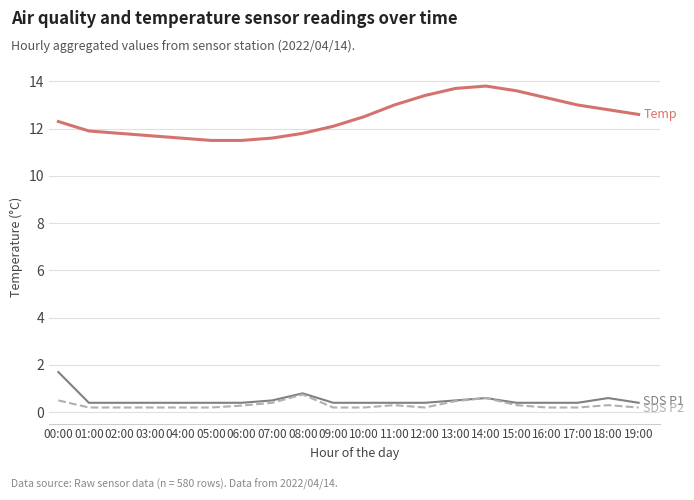

What position from the right is 00:00?

20